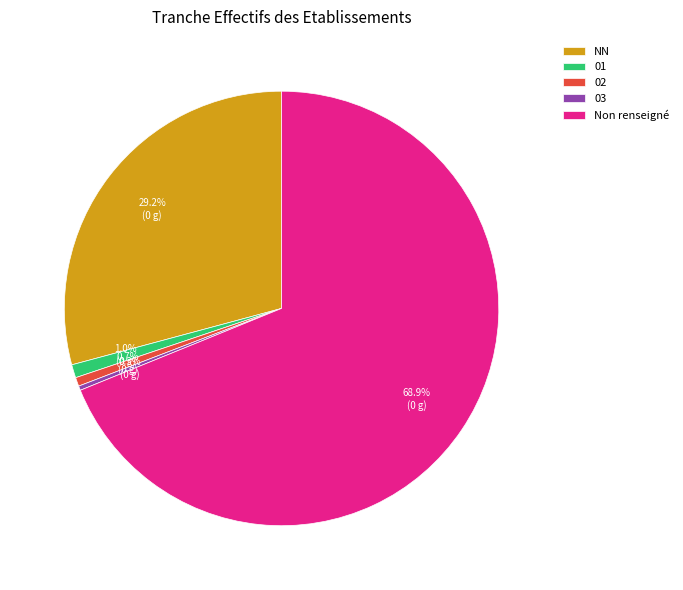

Which category has the biggest portion of the pie?

Non renseigné